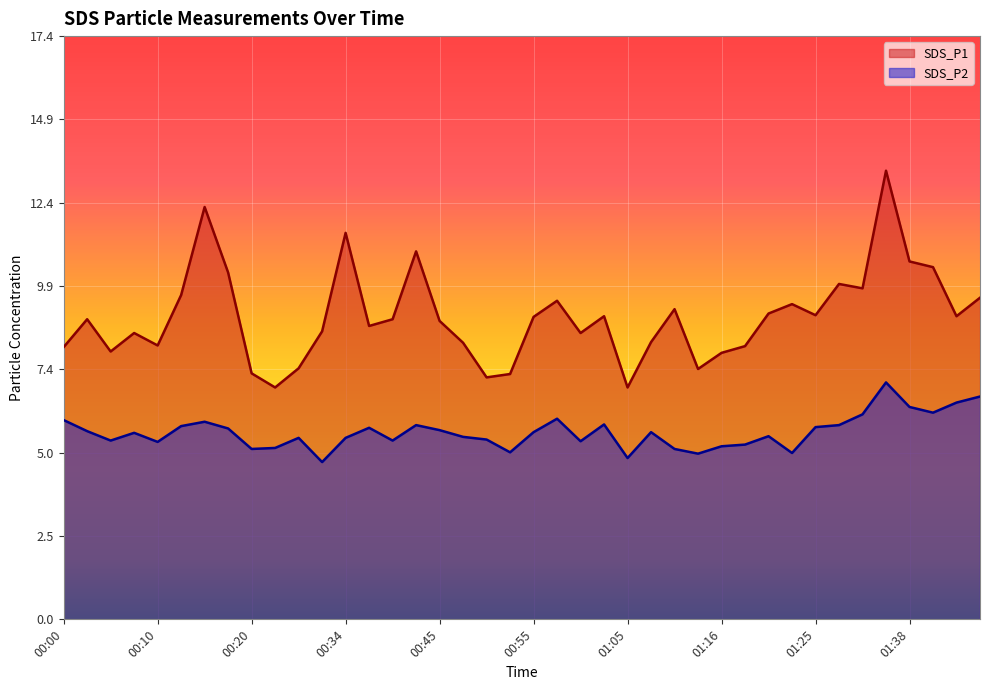

What is the label of the 12th point from the right?

01:16